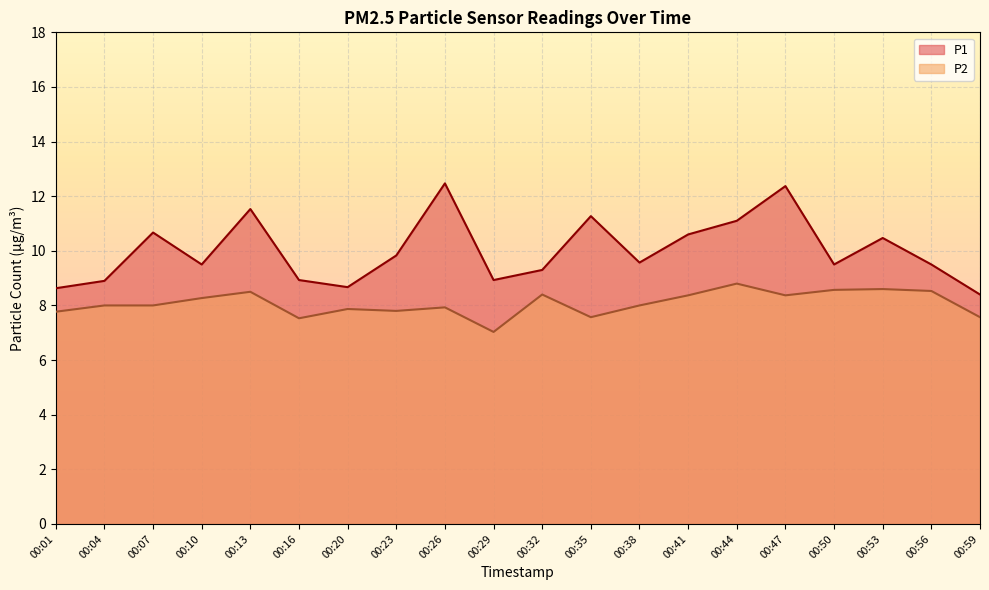

The P1 series shows 9.8 at 00:23. True or false?

True